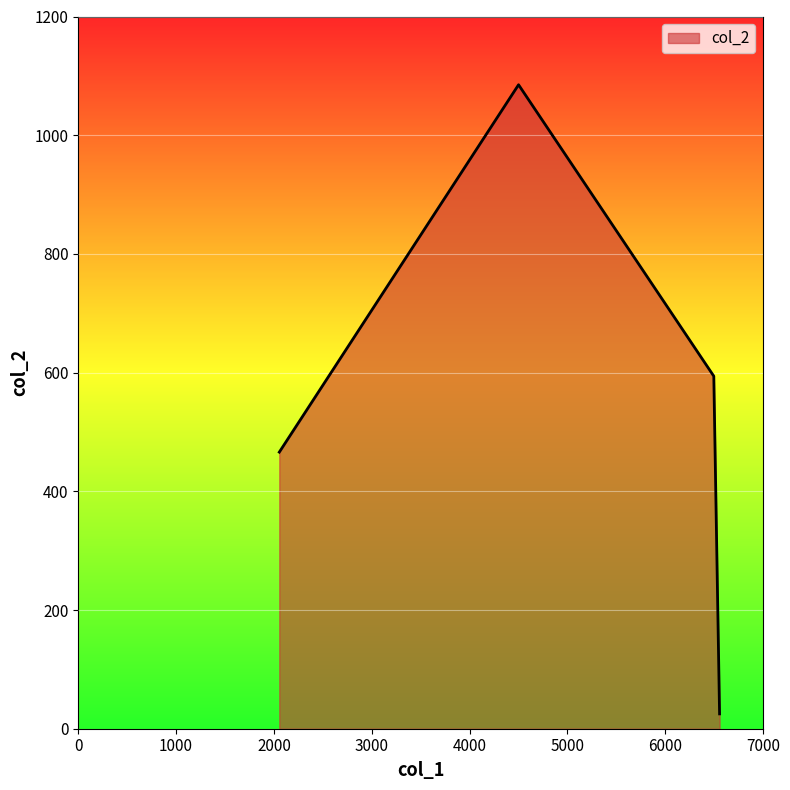

What is the difference between the maximum and minimum values?

1060